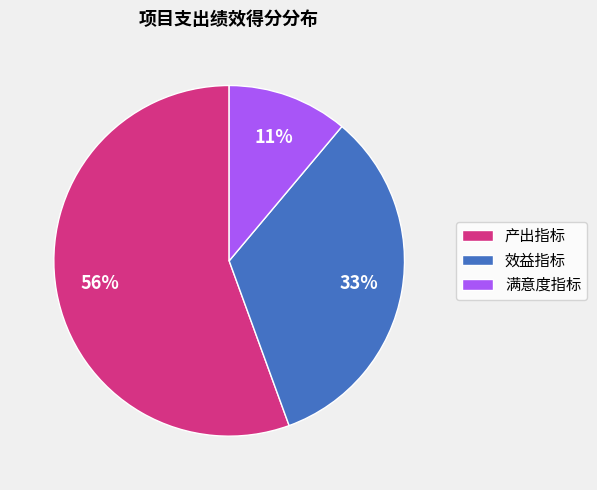

To the nearest percent, what is the combined percentage of 效益指标 and 产出指标?

89%